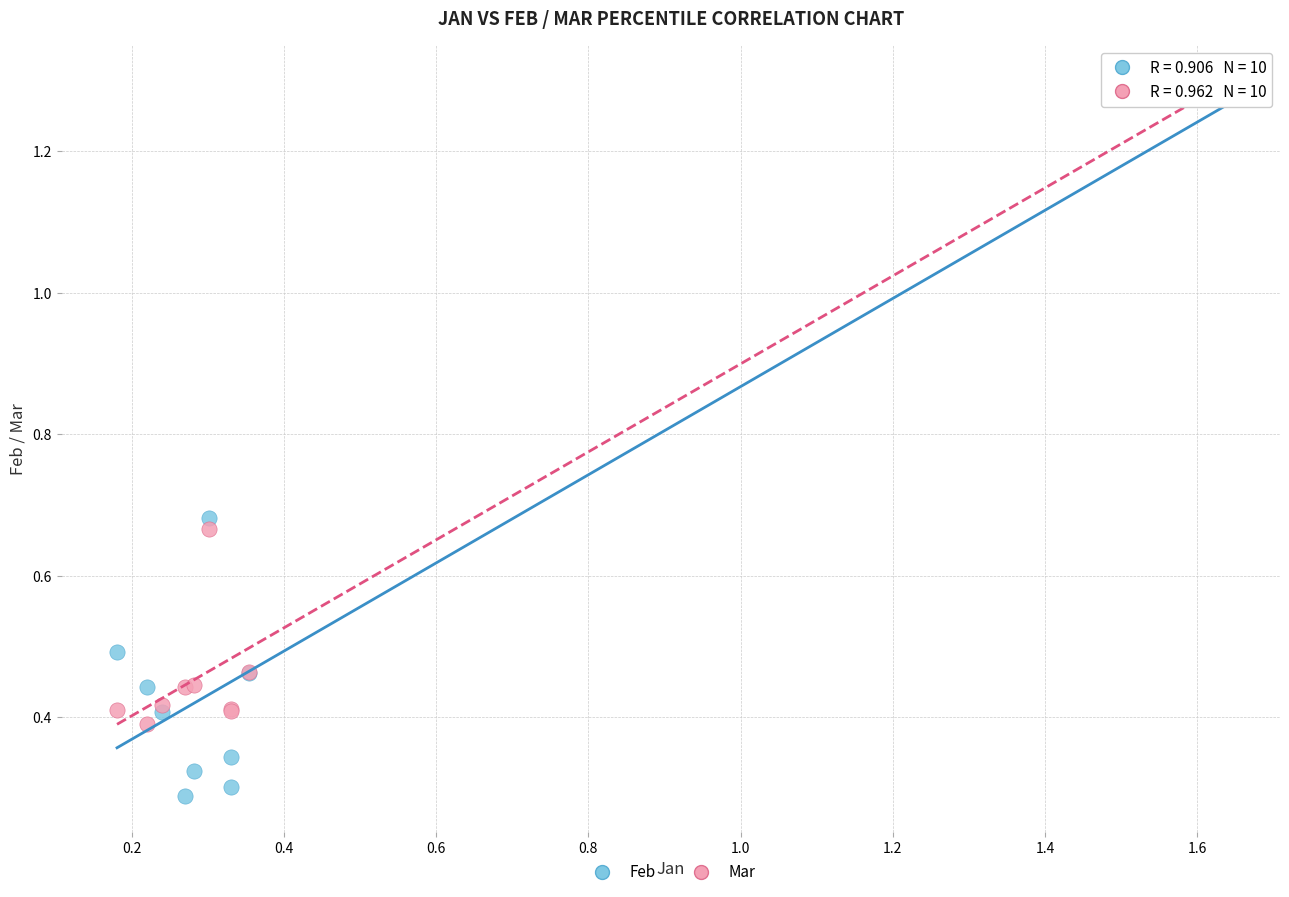

Which series contains the highest Y value?

Mar